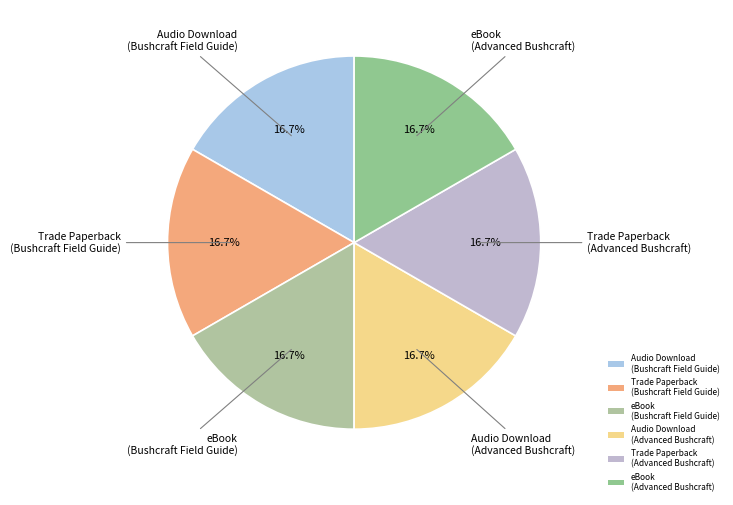

What is the ratio of the value at Audio Download (Advanced Bushcraft) to the value at Audio Download (Bushcraft Field Guide)?

1.0